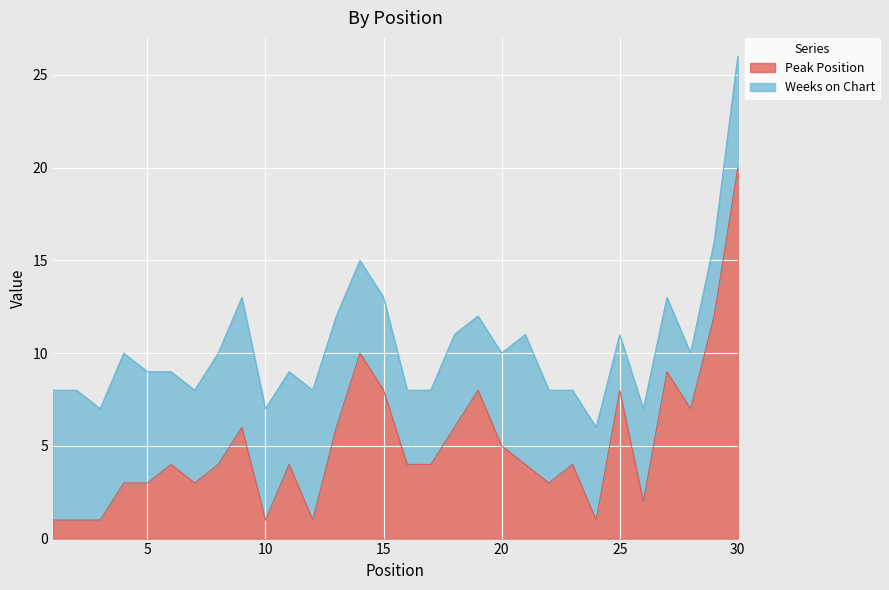

What is the smallest value displayed?

1